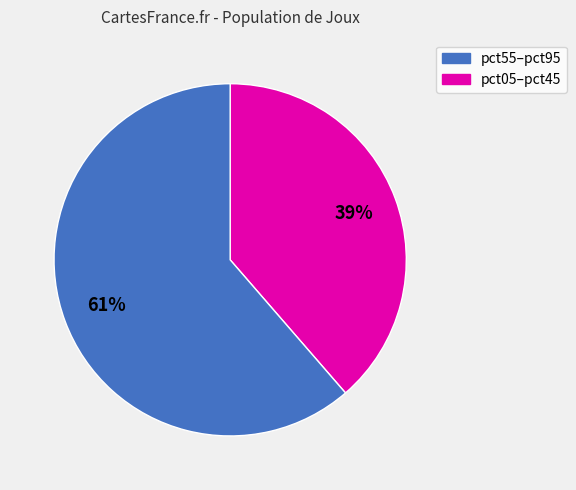

Is there a majority slice in this chart?

Yes